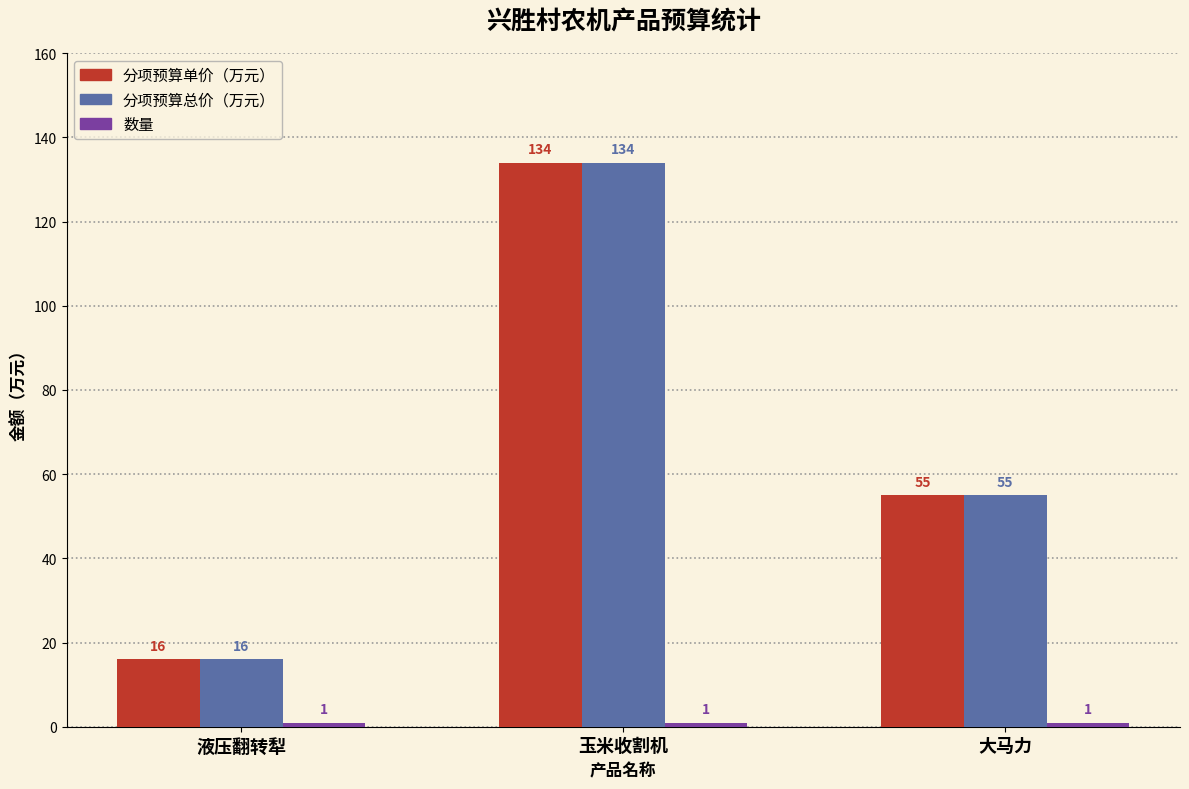

Which category has the lowest value in the 分项预算单价（万元） series?

液压翻转犁